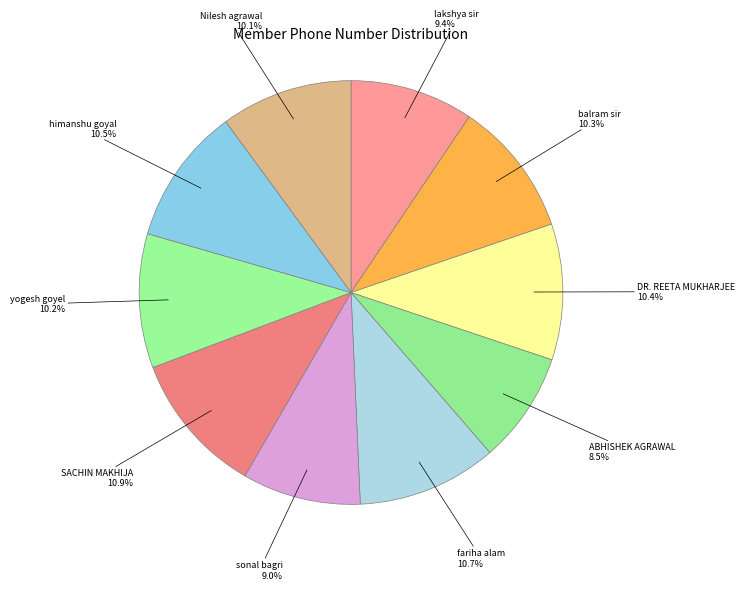

Which slice is the smallest?

ABHISHEK AGRAWAL